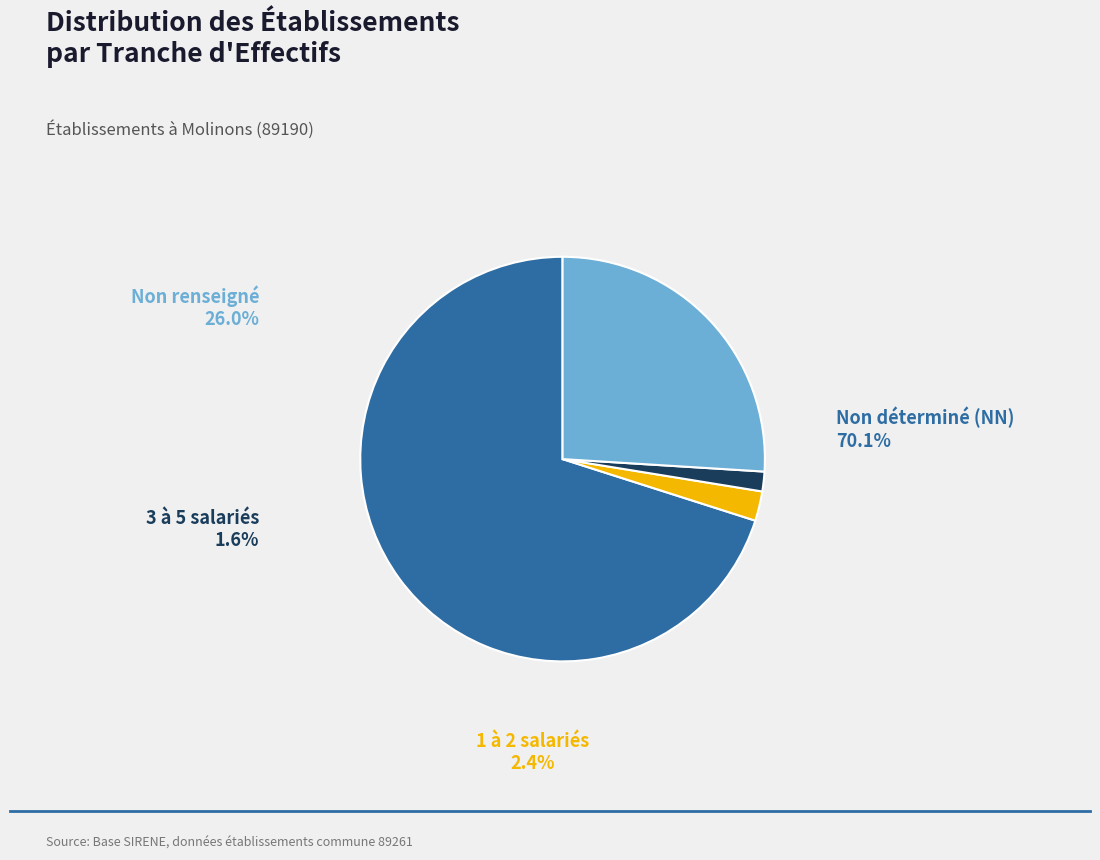

Is it true that 02 is 7% of the pie?

False